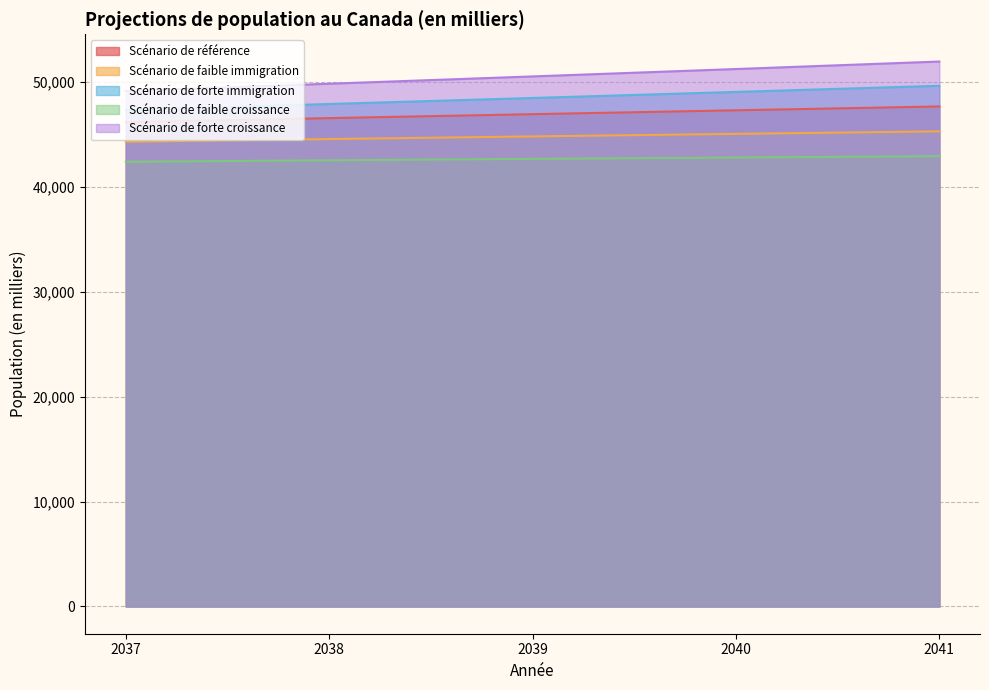

True or false: Scénario de faible croissance and Scénario de forte croissance intersect in this chart.

False